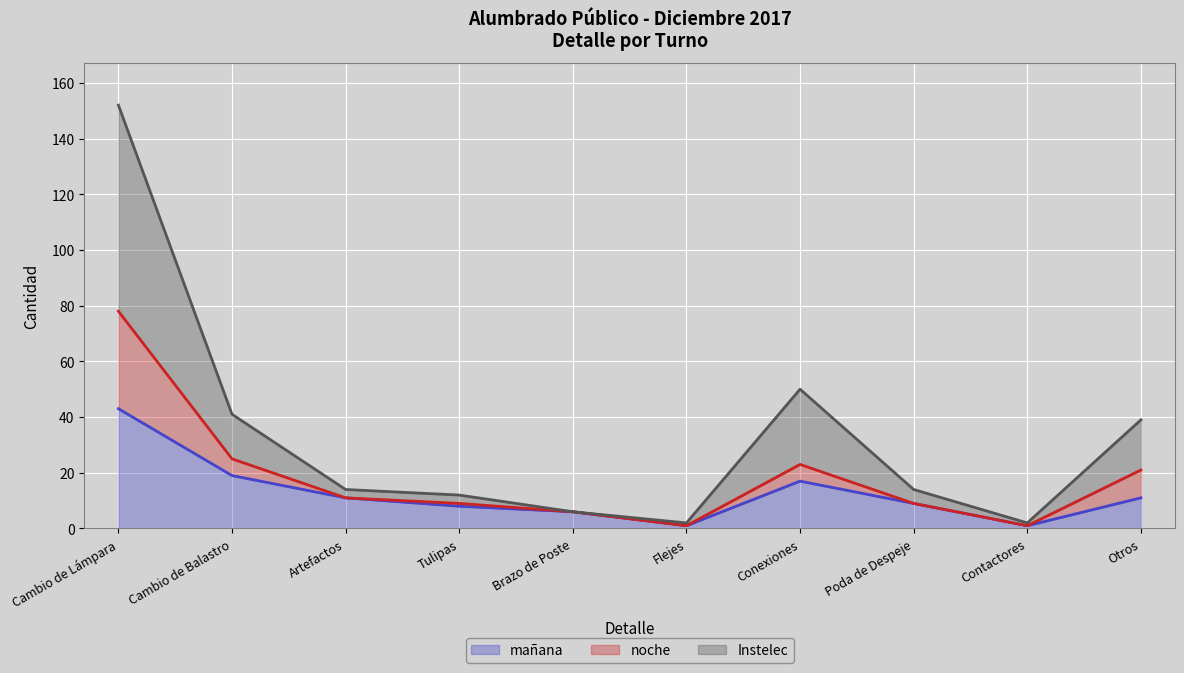

At which category is the sum across all series the highest?

Cambio de Lámpara